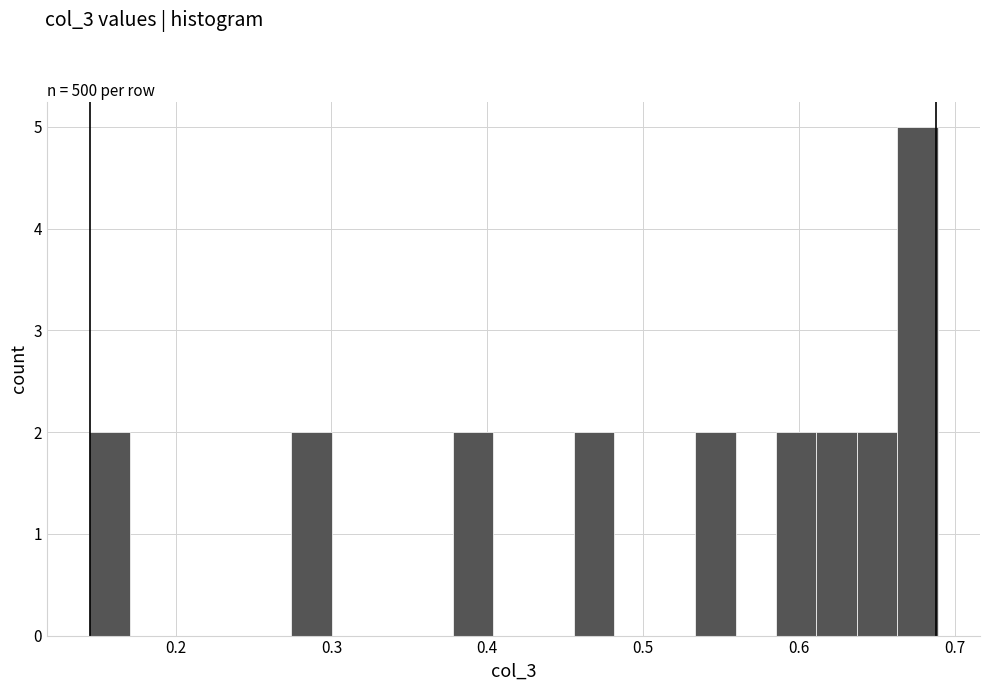

Around what value on the x-axis is the tallest bar? Give the approximate position of its centre, as read against the axis.

0.68